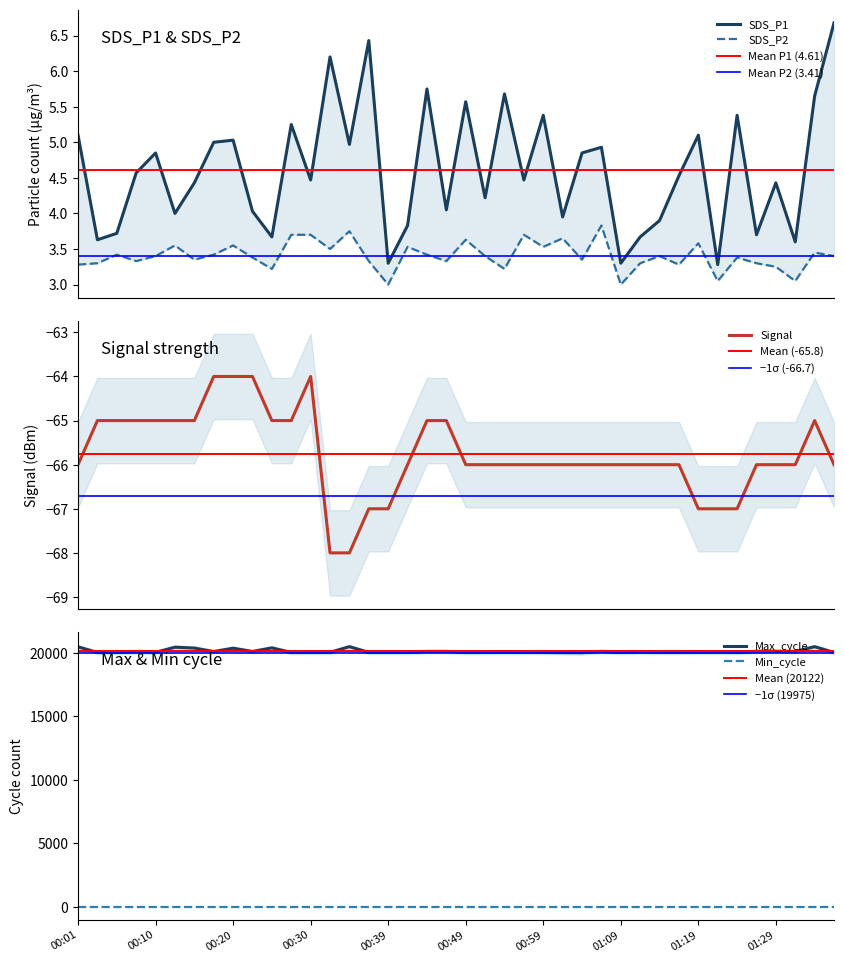

True or false: Max_cycle and SDS_P1 cross at least once.

False